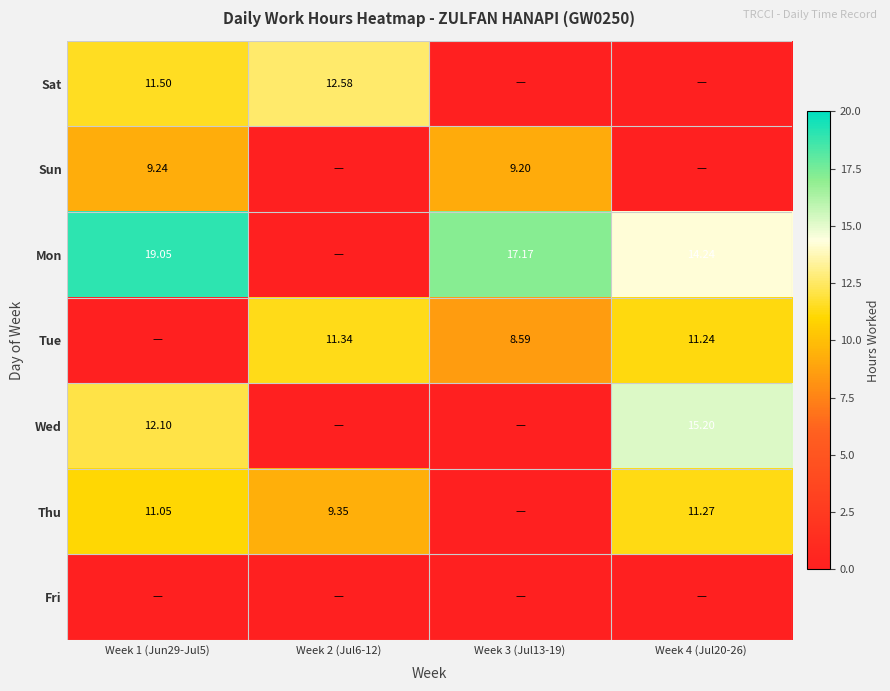

What is the total value across all series at Week 1 (Jun29-Jul5)?

62.9